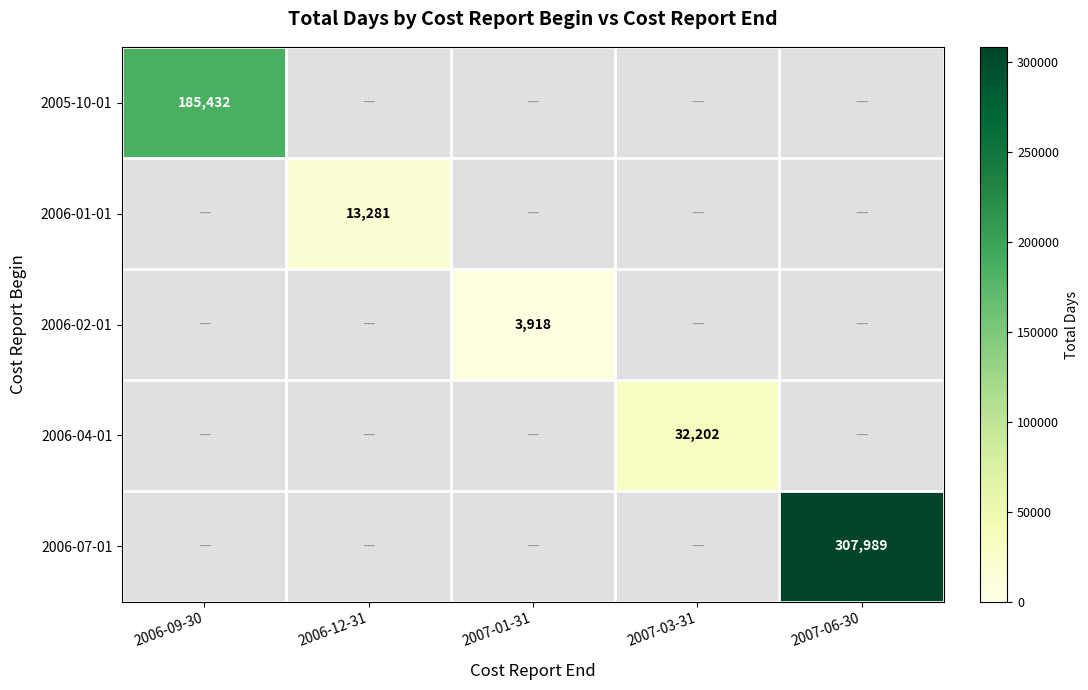

List the series in order of their peak value, lowest first.

2006-02-01, 2006-01-01, 2006-04-01, 2005-10-01, 2006-07-01